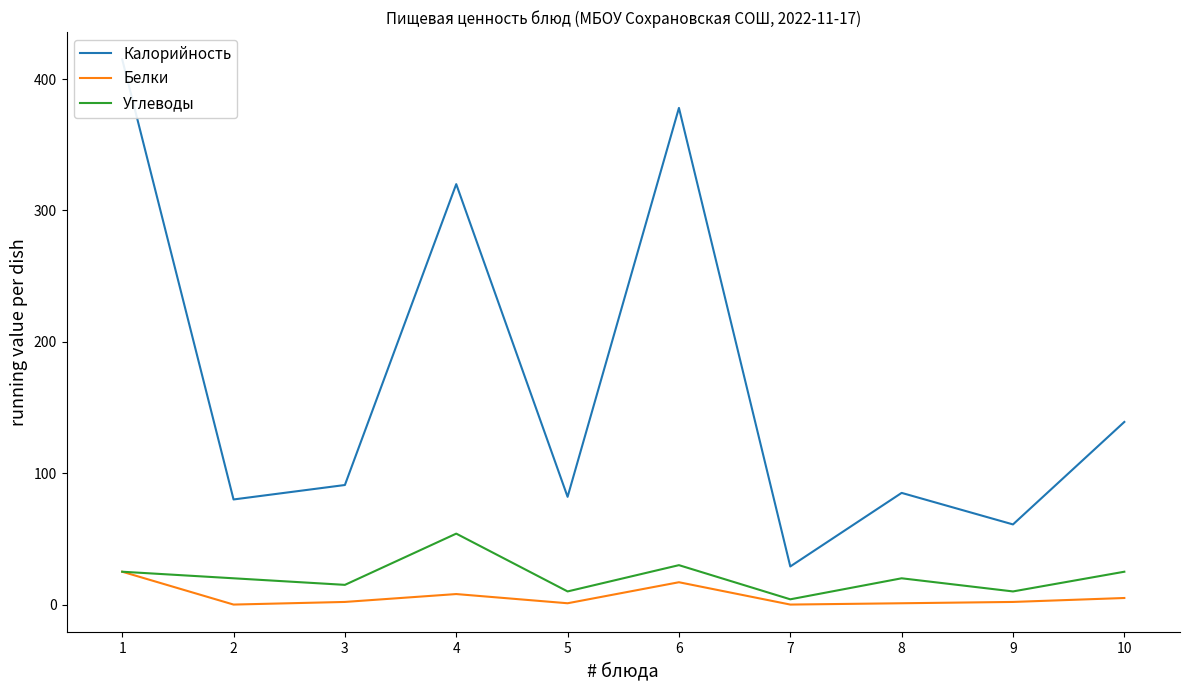

Rank the series by their maximum value, from lowest to highest.

Белки, Углеводы, Калорийность